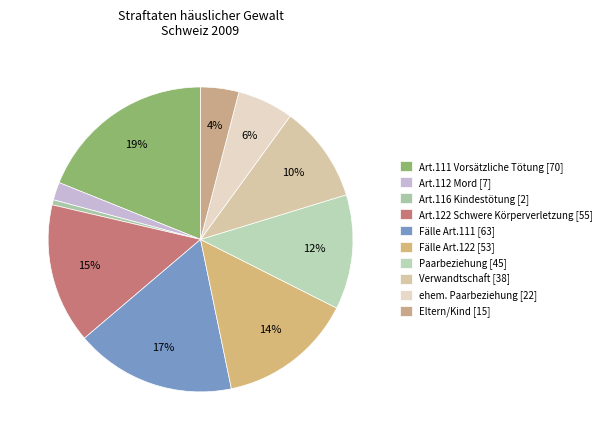

To the nearest percent, what percentage of the pie is Fälle Art.111 [63]?

17%